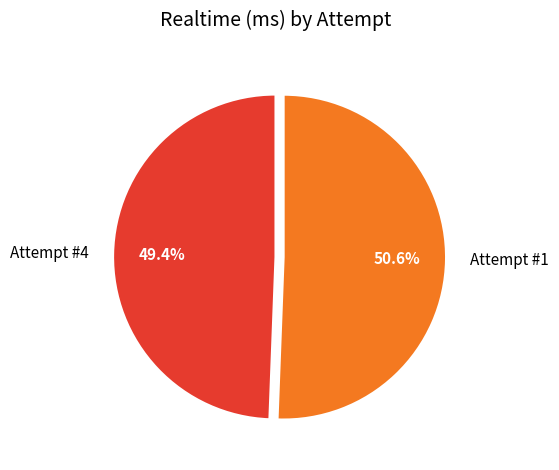

What percentage is the Attempt #4 slice, to the nearest percent?

49%